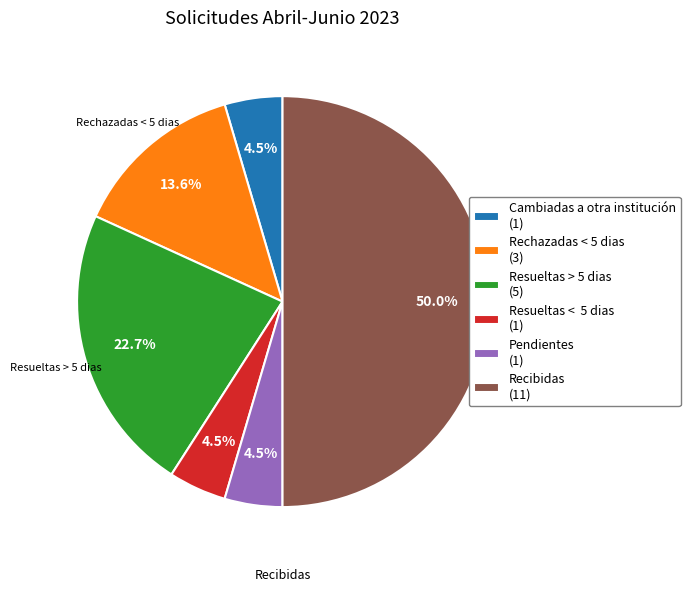

How many segments does this pie chart have?

6